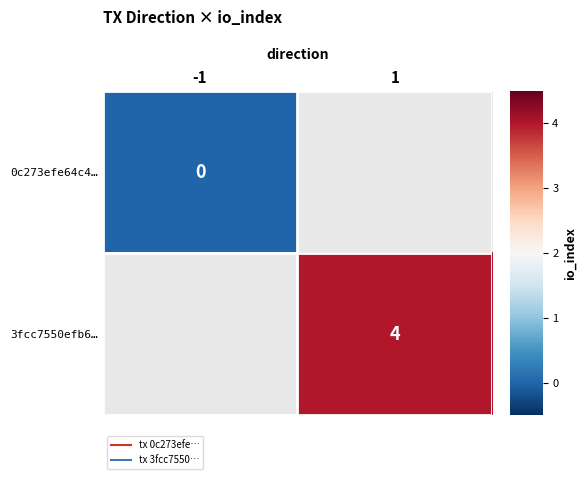

True or false: 3fcc7550efb6… has a value of 1.0 at 1.

False